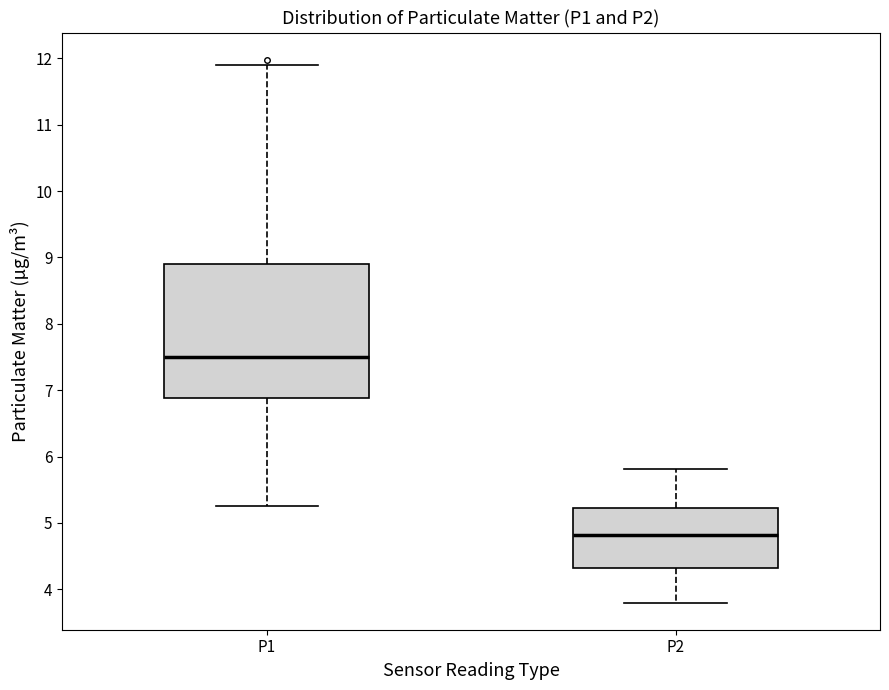

Reading left to right, read every box against the y-axis: the position of its median line, the range the box covers, and the ends of its whiskers. The values are not printed on the chart, so give them approximately, as read against the axis.

P1: median 7.5, box 6.9 to 8.9, whiskers 5.3 to 11.9
P2: median 4.8, box 4.3 to 5.2, whiskers 3.8 to 5.8